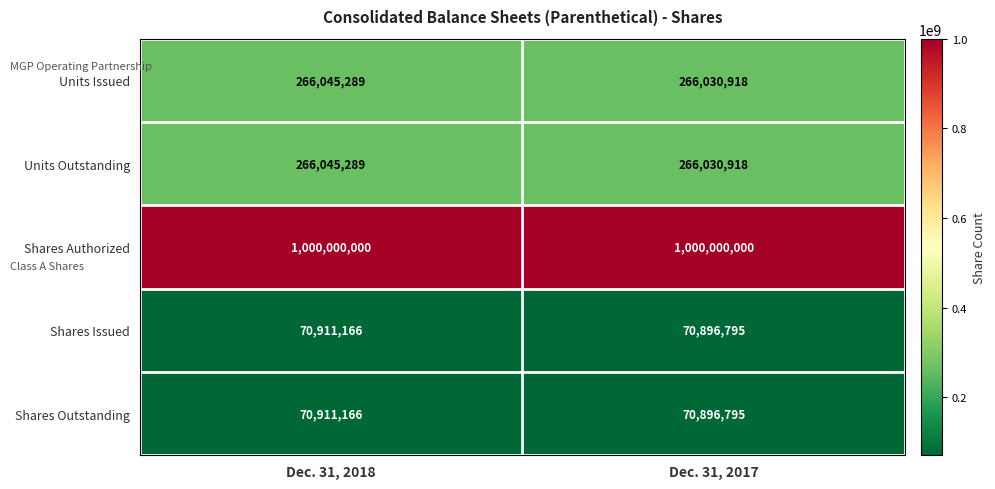

How many series are shown in this chart?

5